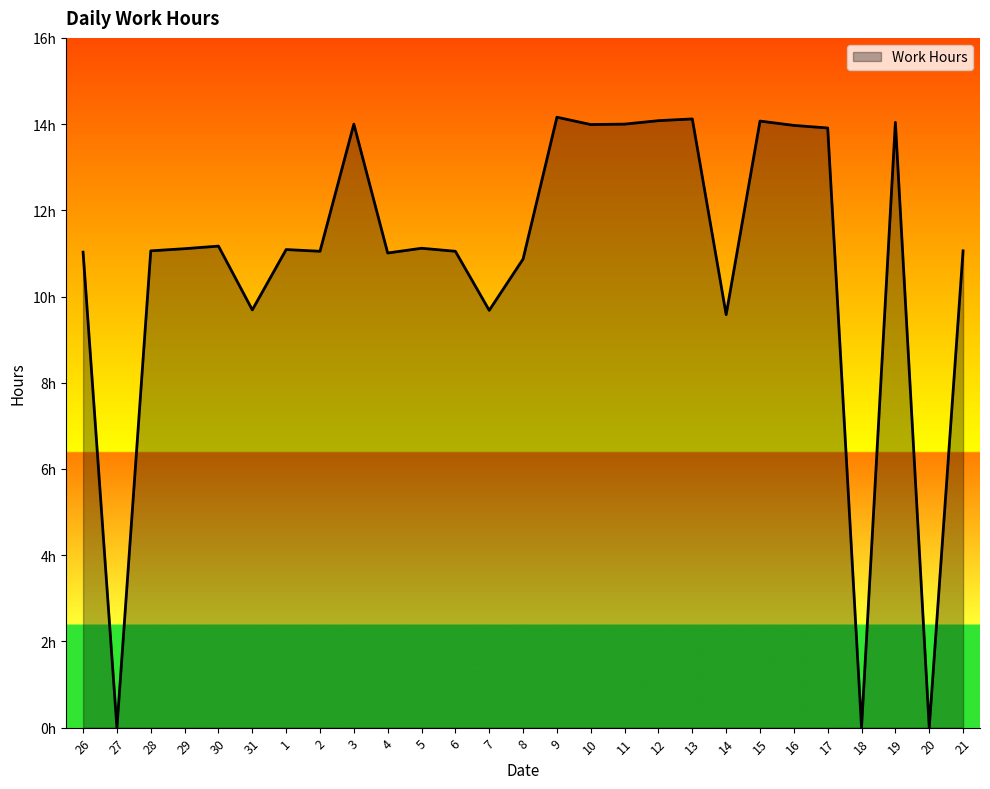

Reading left to right, what are all the values shown in this chart?

26=11.0	27=0.0	28=11.1	29=11.1	30=11.2	31=9.7	1=11.1	2=11.1	3=14.0	4=11.0	5=11.1	6=11.1	7=9.7	8=10.9	9=14.2	10=14.0	11=14.0	12=14.1	13=14.1	14=9.6	15=14.1	16=14.0	17=13.9	18=0.0	19=14.0	20=0.0	21=11.1